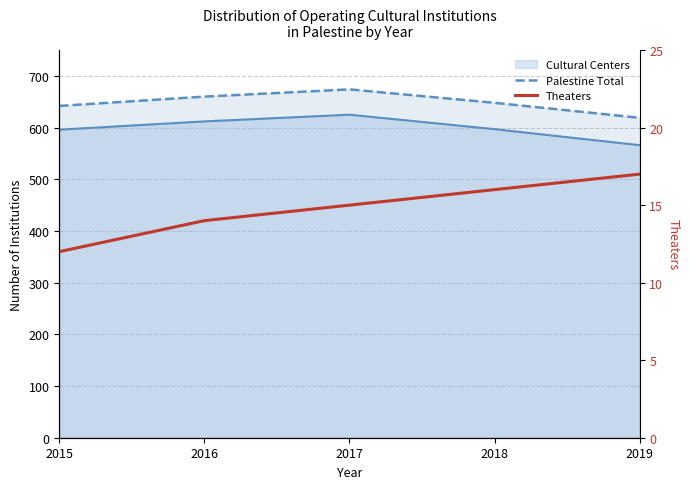

What is the value of the Theaters point at the 4th from the left?

16